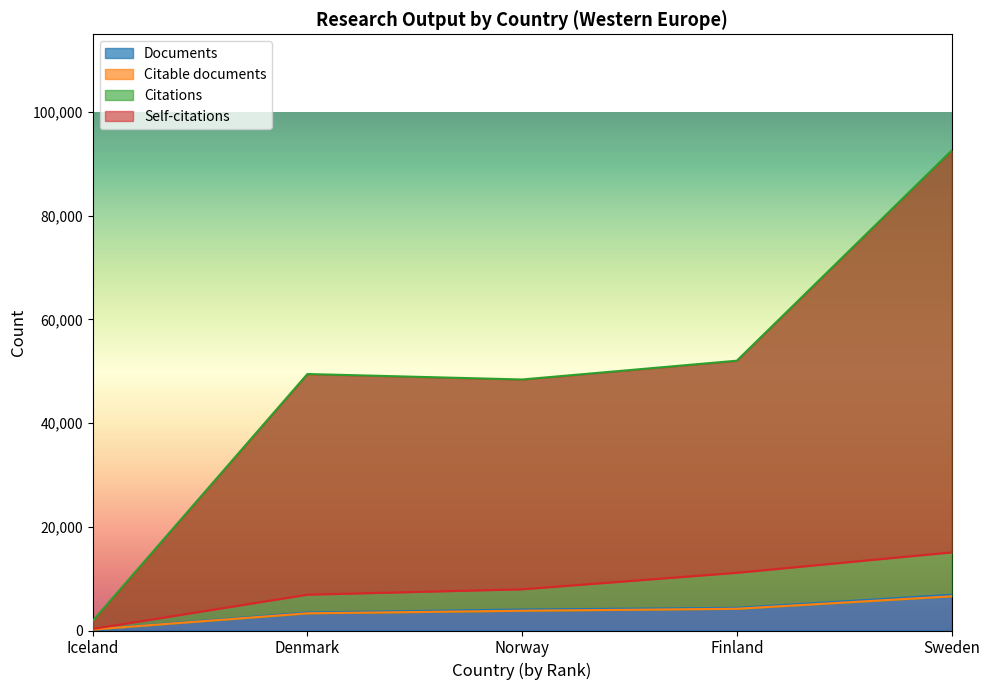

List the labels in order of Citable documents value, largest first.

Sweden, Finland, Norway, Denmark, Iceland